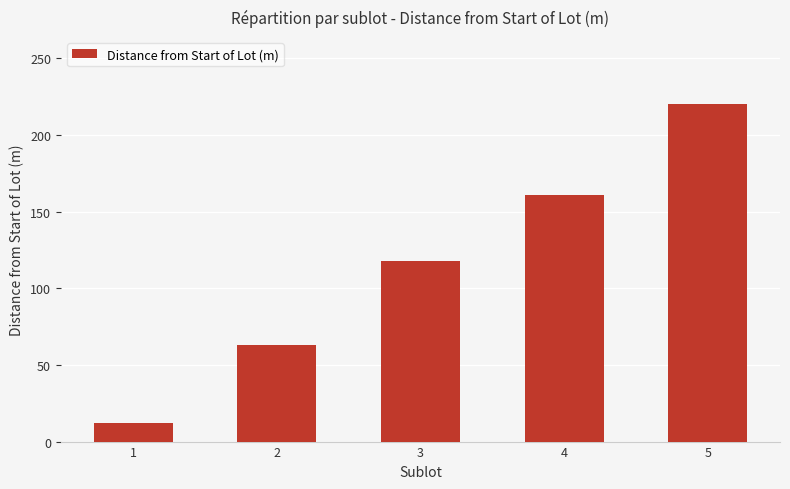

Count the number of categories in the chart.

5